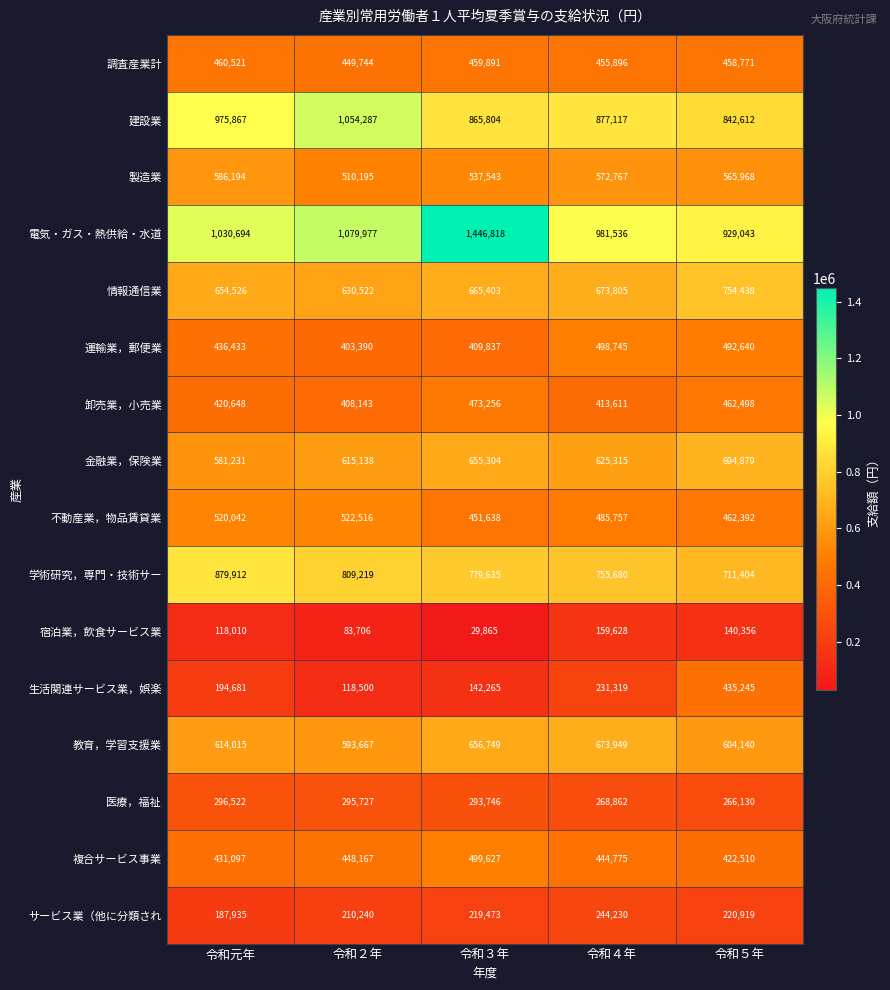

What is the approximate value of 不動産業，物品賃貸業 at 令和５年, to the nearest 10?

462390